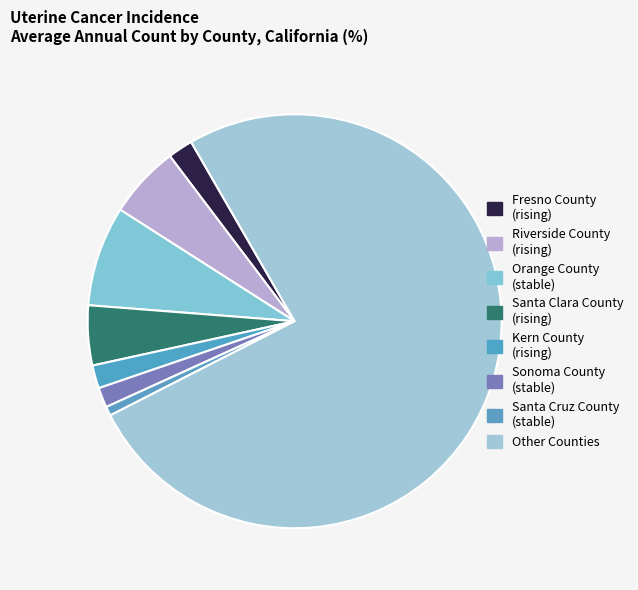

Count the number of slices in the pie.

8